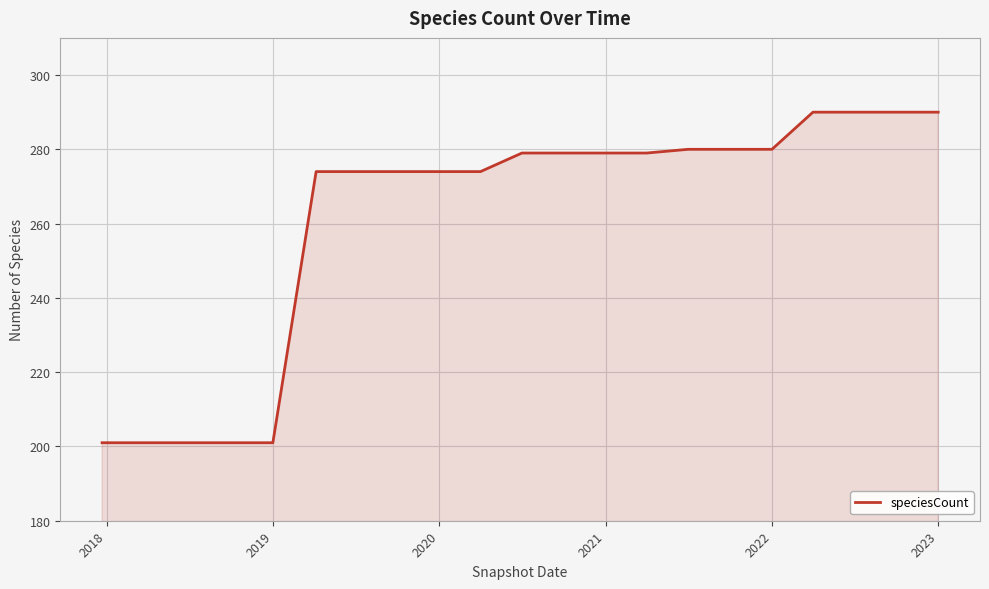

Does the chart have visible grid lines?

Yes